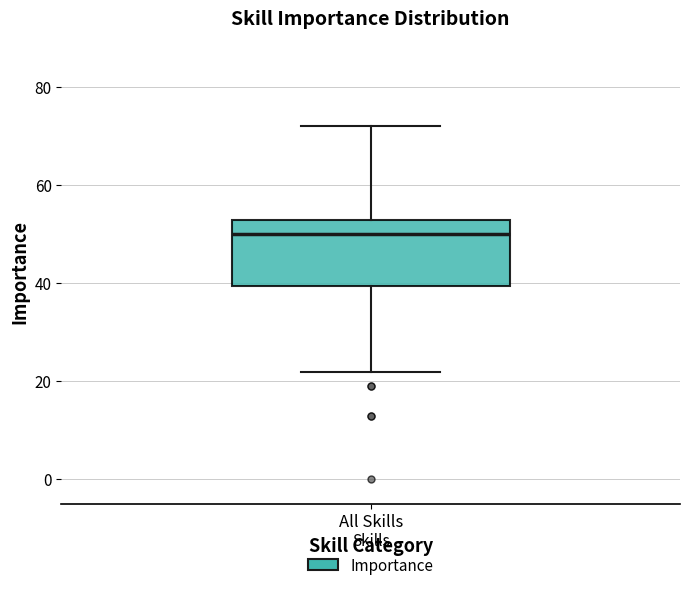

Where does the median line of the box for All Skills sit on the y-axis? The values are not printed on the chart, so give them approximately, as read against the axis.

50